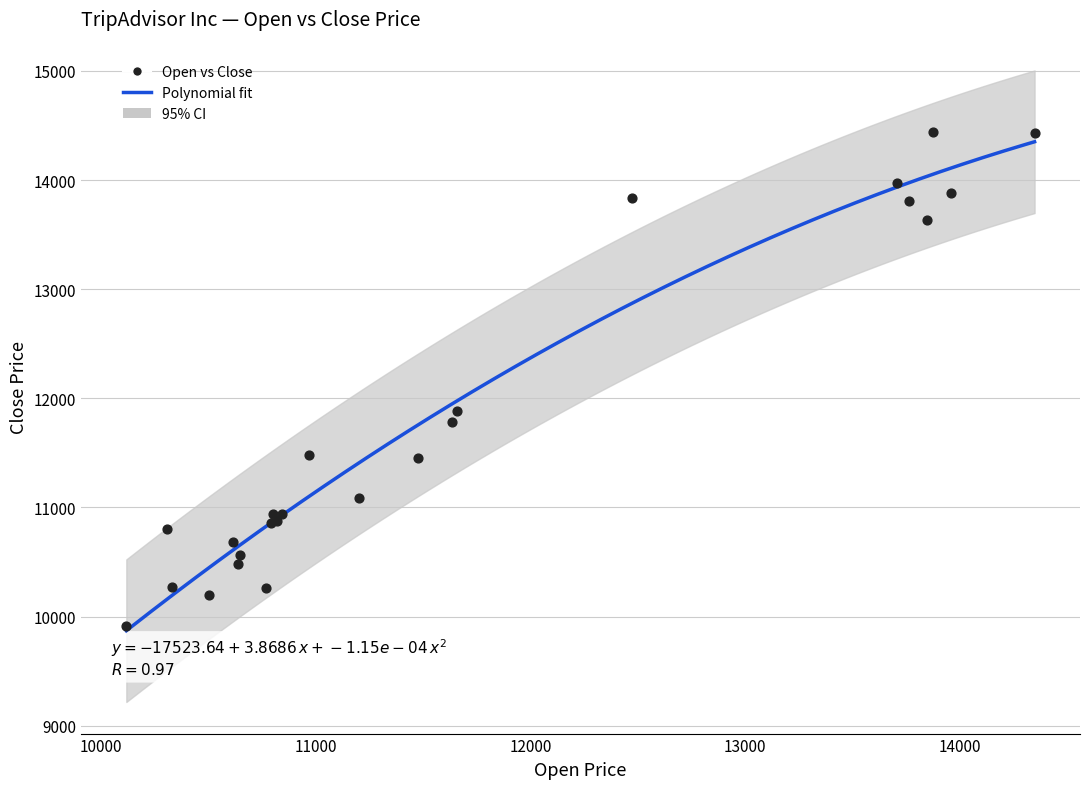

What Y value in the scatter plot is closest to 12177?

11883